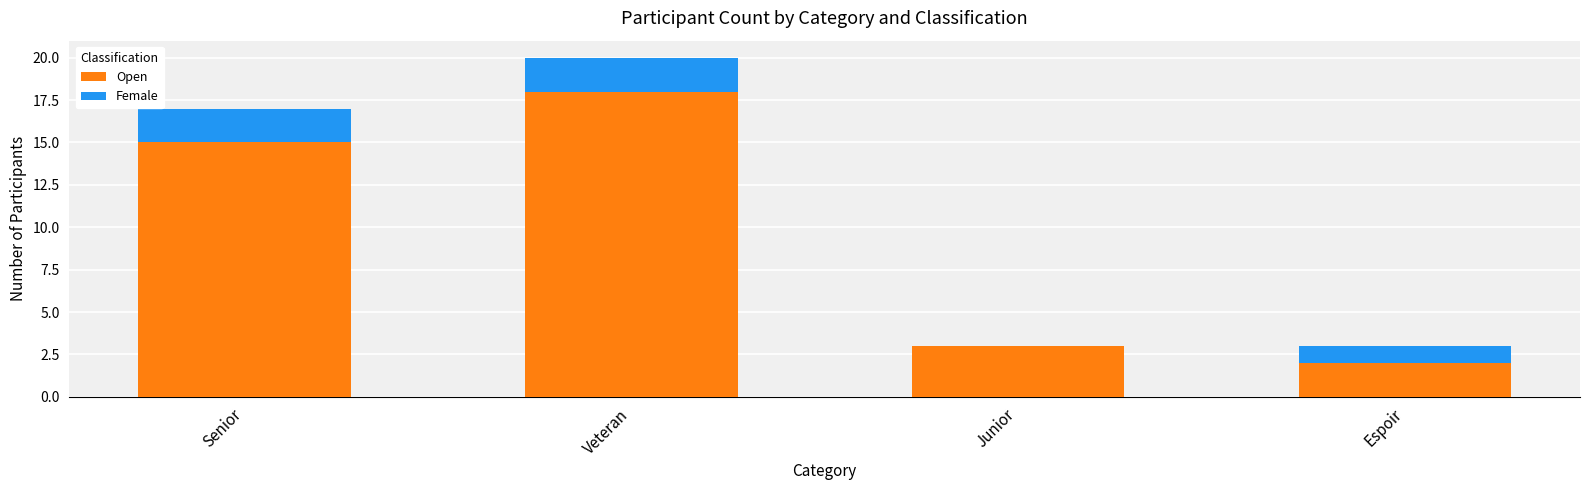

What is the total value across all series at Veteran?

20